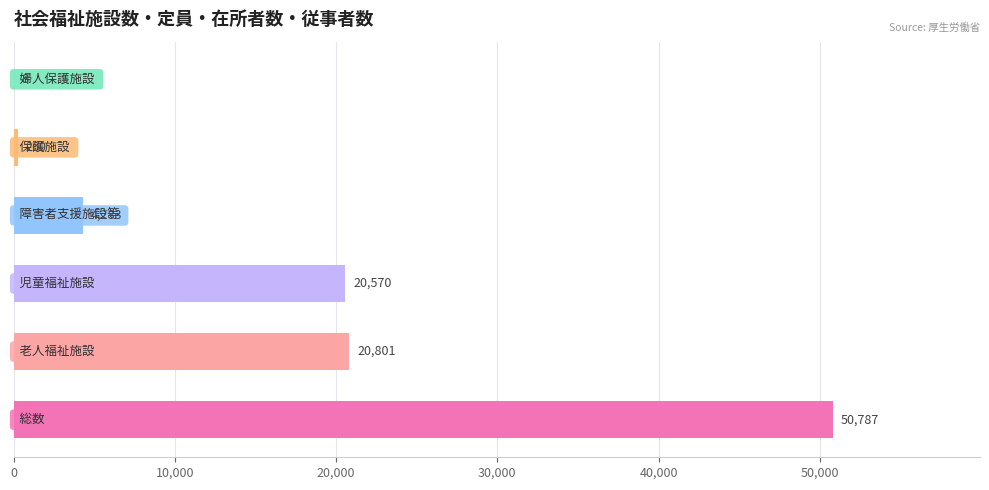

What is the greatest value displayed?

50787